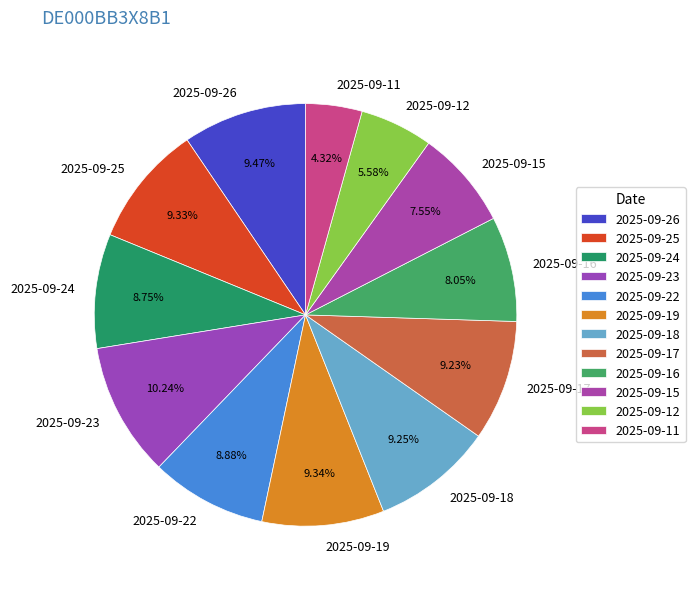

Combined, do 2025-09-11 and 2025-09-17 account for over 50%?

No